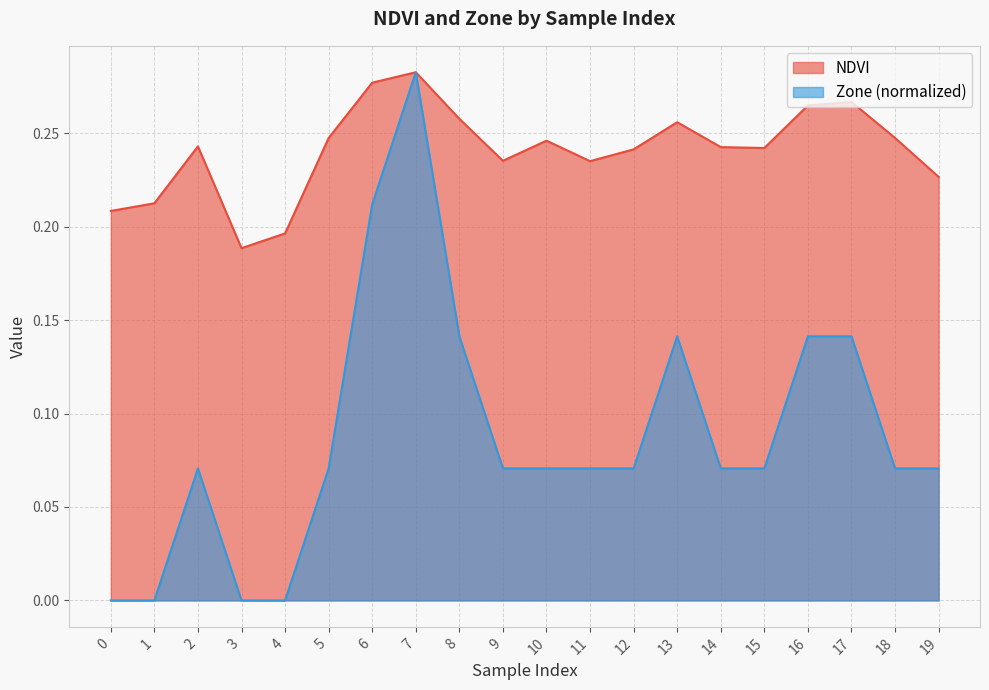

True or false: NDVI has a value of 0.2 at 1.

True